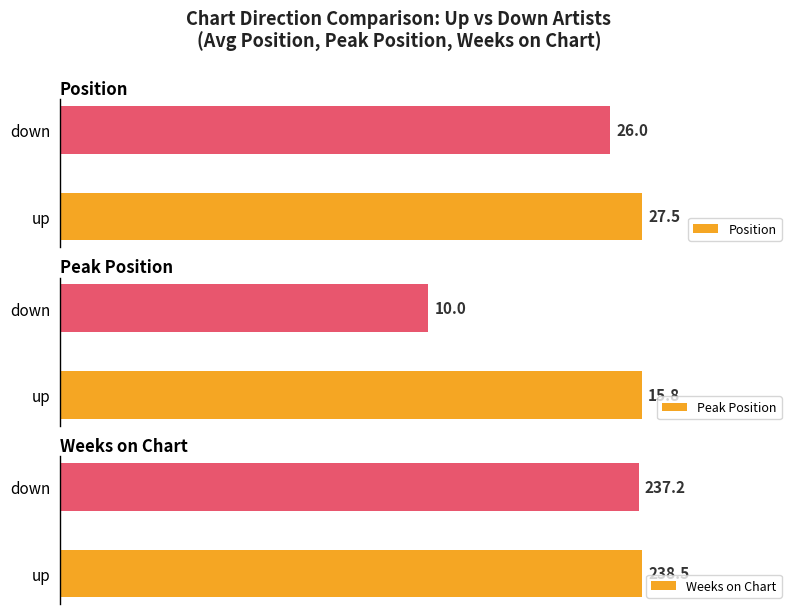

List the labels in order of Weeks on Chart value, largest first.

up, down